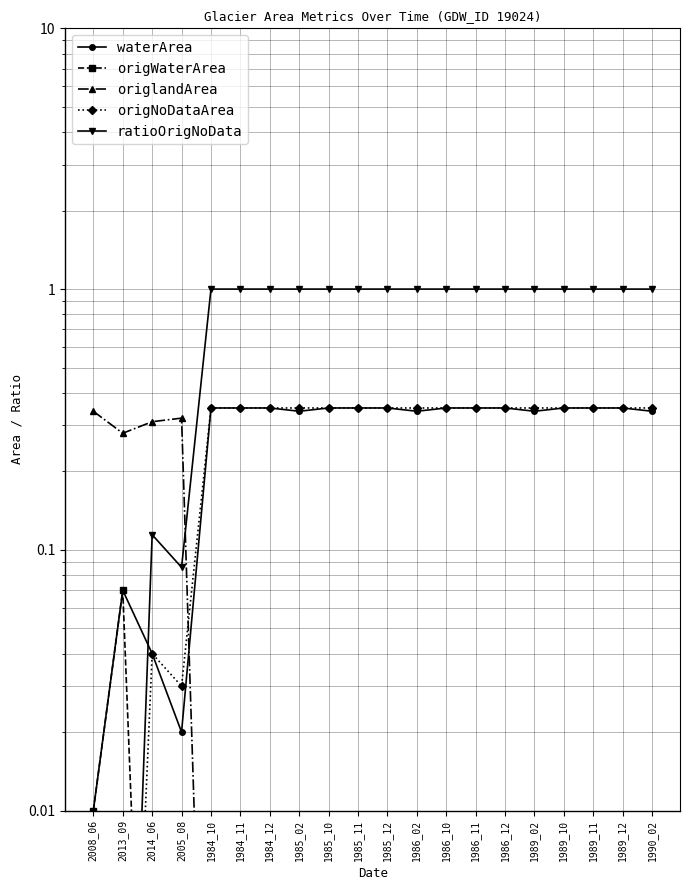

Which series has the largest total across all categories?

ratioOrigNoData